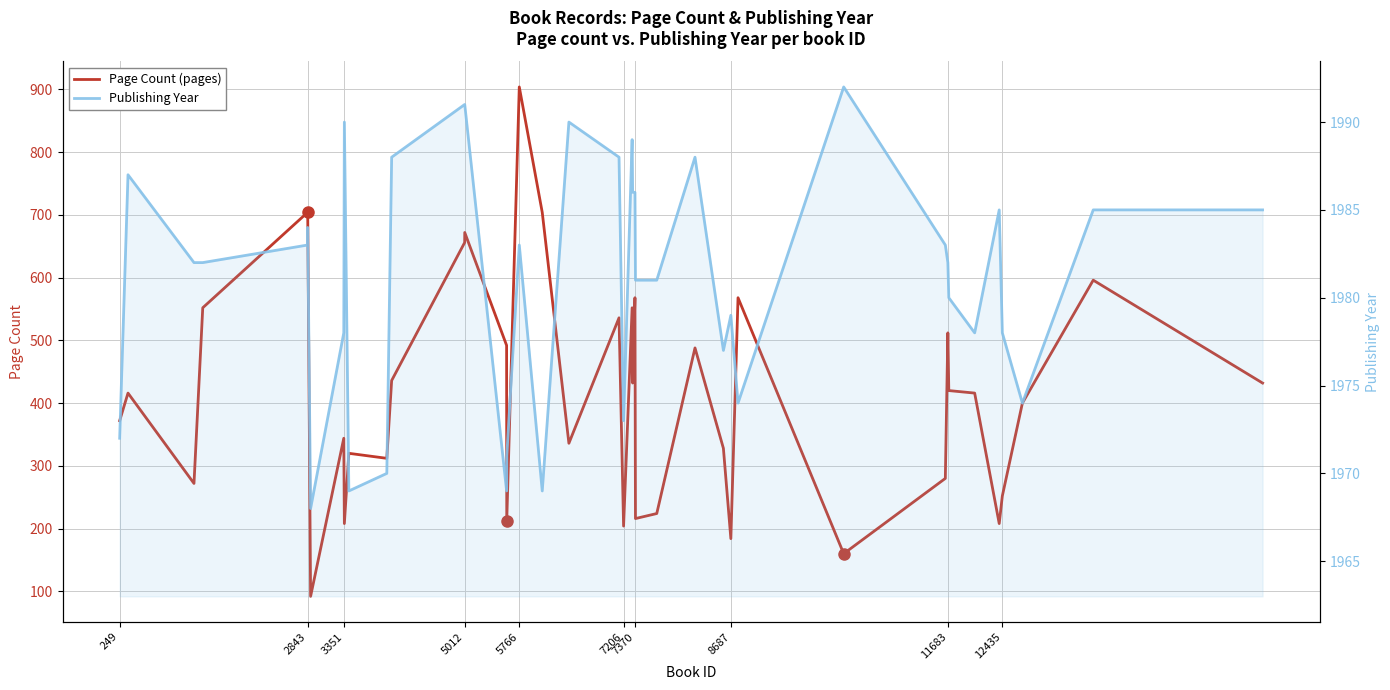

Which series has the largest total across all categories?

Publishing Year